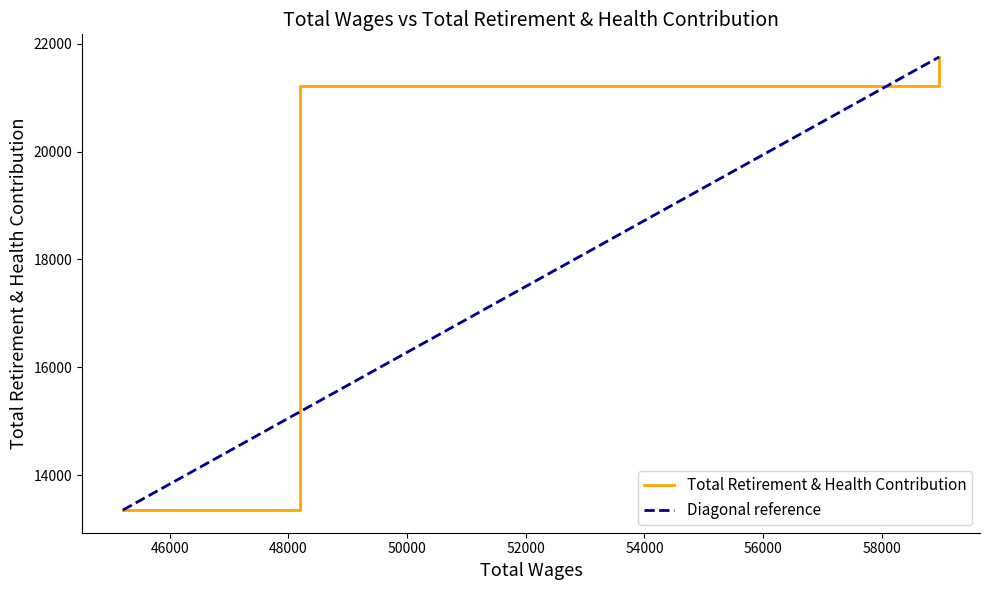

Rank the categories by value from highest to lowest.

58966.0, 48201.0, 45212.0